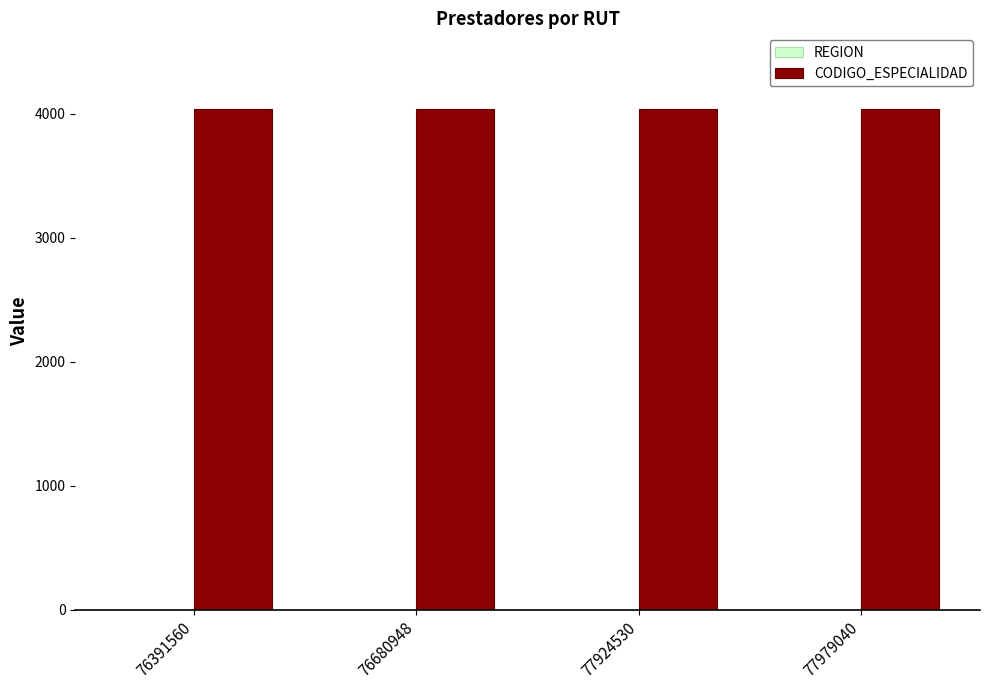

The value of CODIGO_ESPECIALIDAD at 76391560 is 4040. True or false?

True